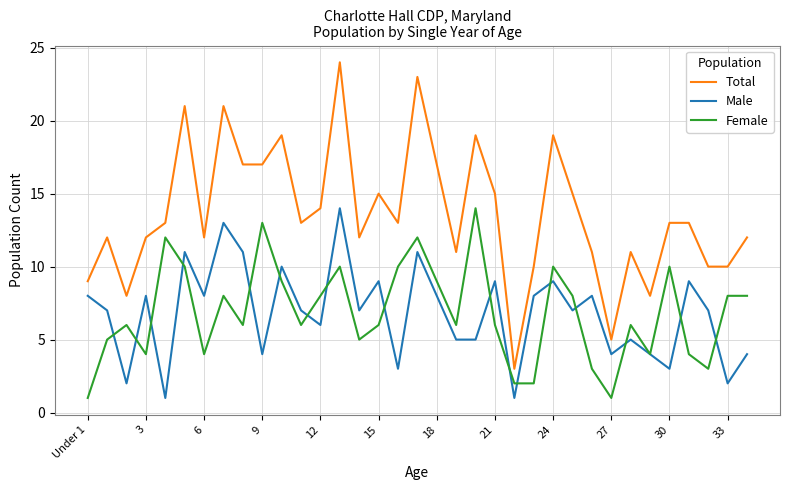

True or false: Male has more than 1 points higher than both neighbors.

True